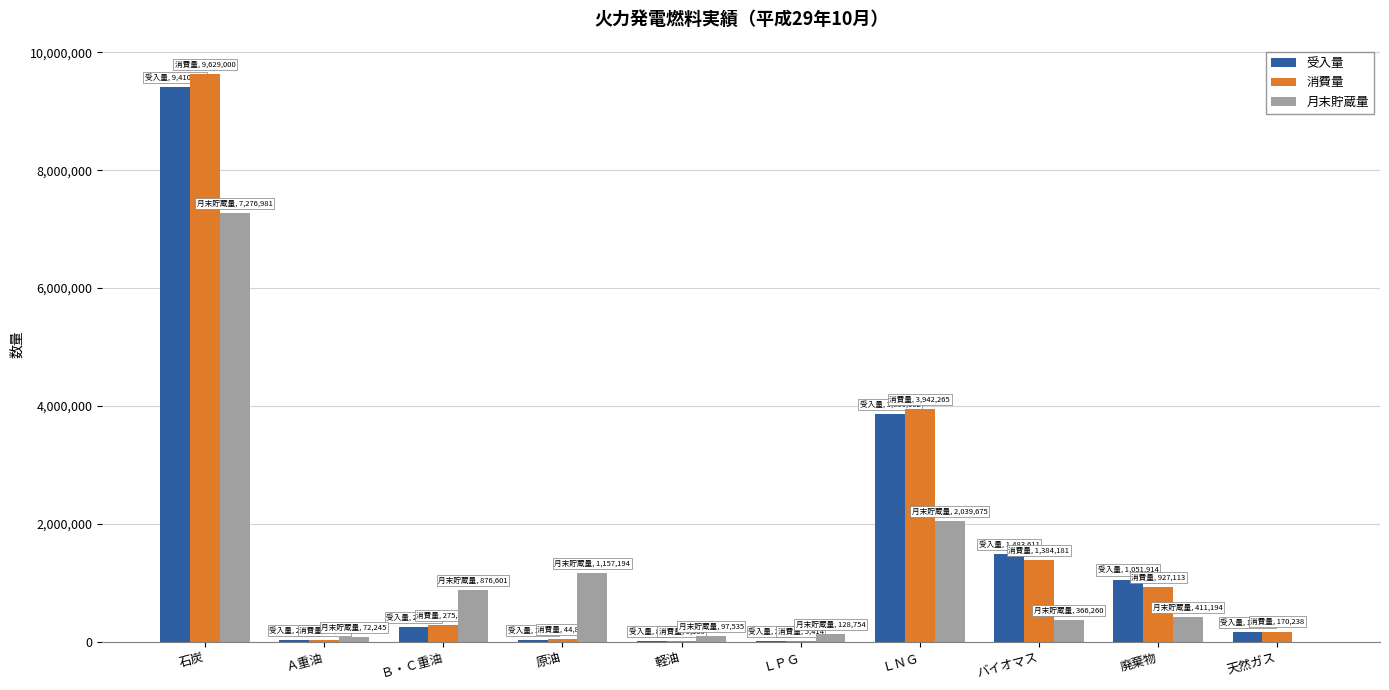

How many values in 月末貯蔵量 are above zero?

9